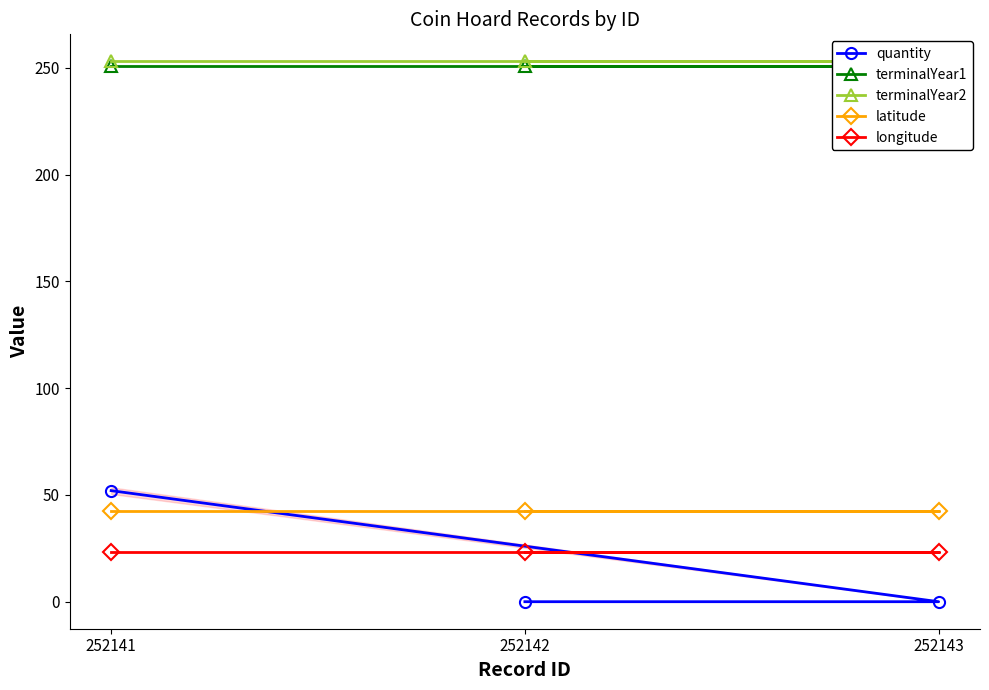

What is the spread (max minus min) of values at 252142?

253.0